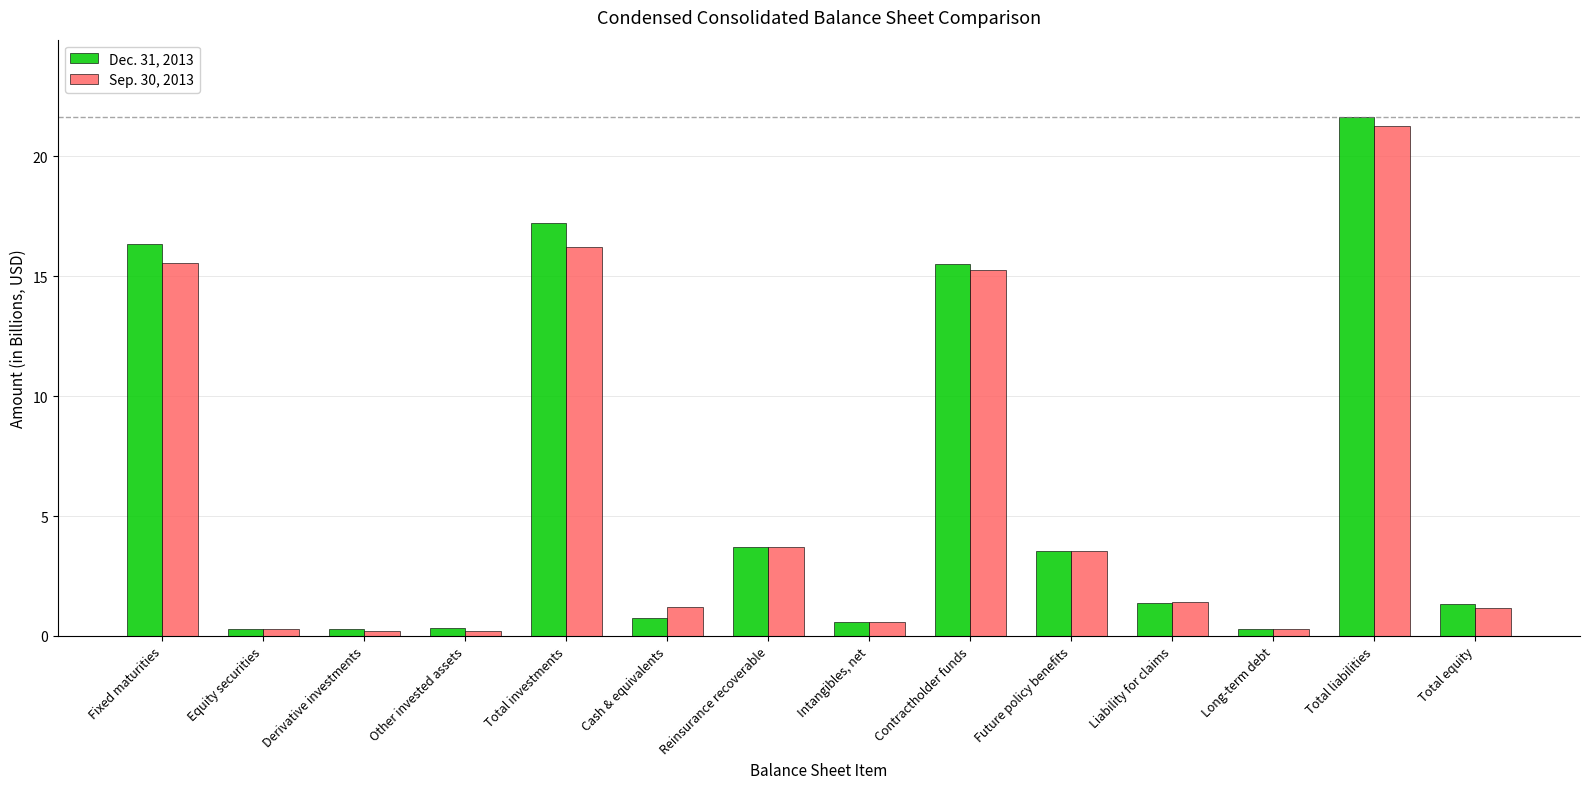

What is the minimum value shown in the chart?

0.2